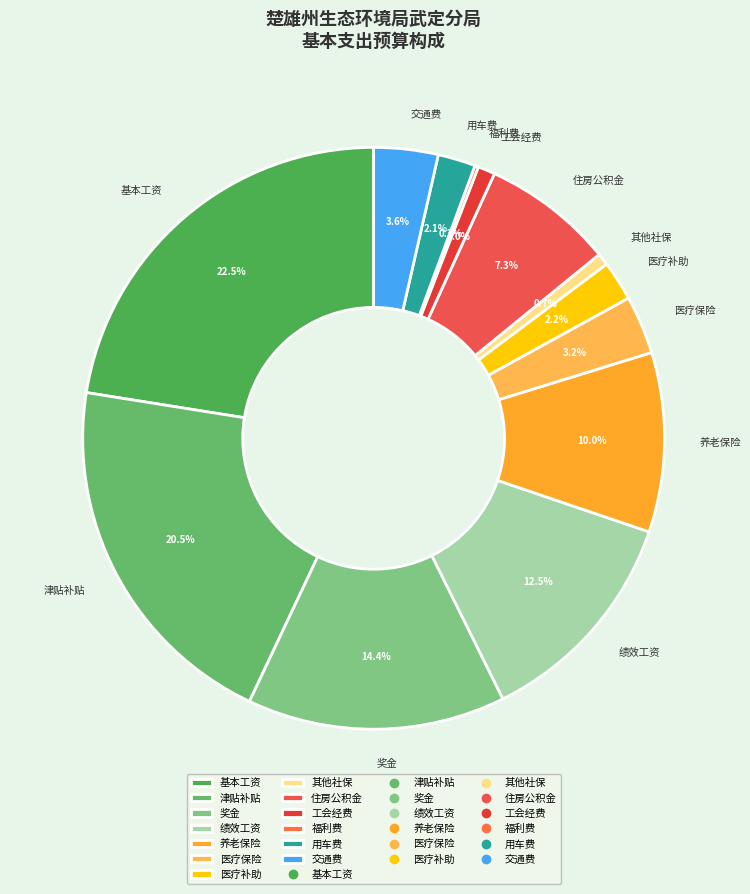

Which has a higher value, 工会经费 or 绩效工资?

绩效工资